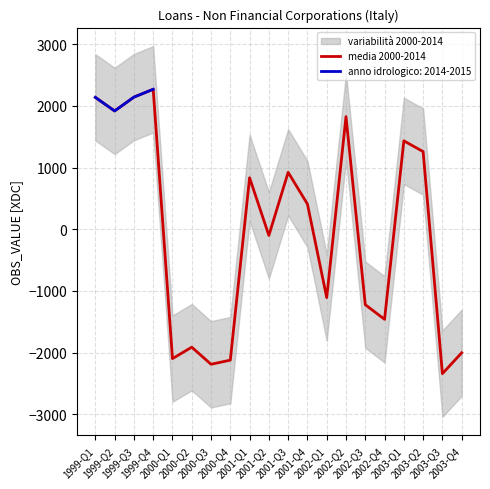

Between 2000-Q1 and 2000-Q3, which is larger?

2000-Q1